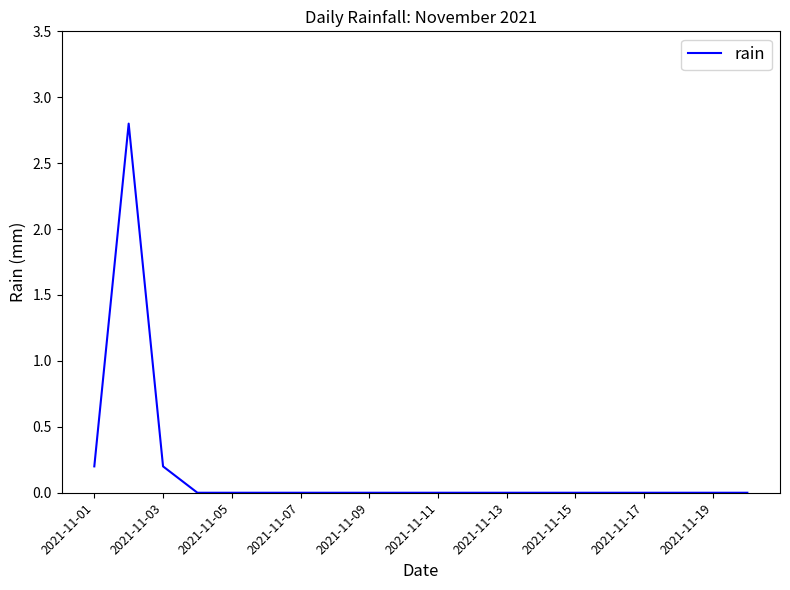

What is the greatest value displayed?

2.8